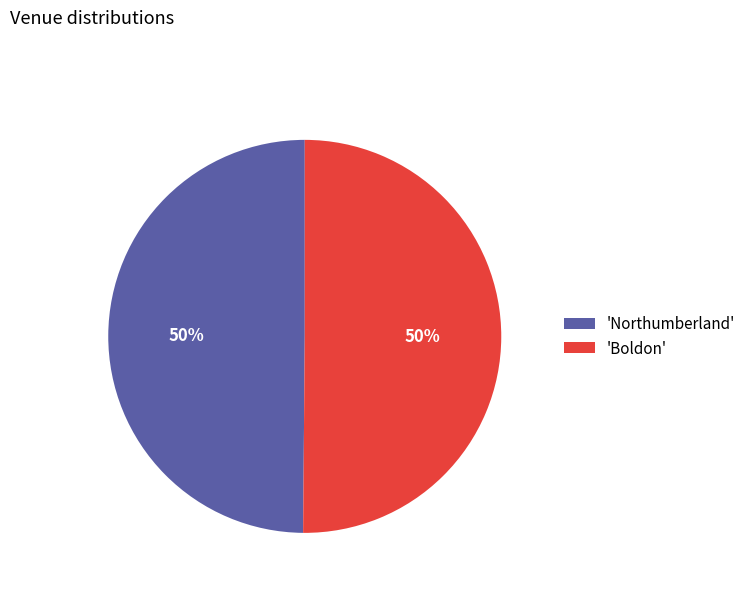

What is the ratio of the value at 'Northumberland' to the value at 'Boldon'?

1.0